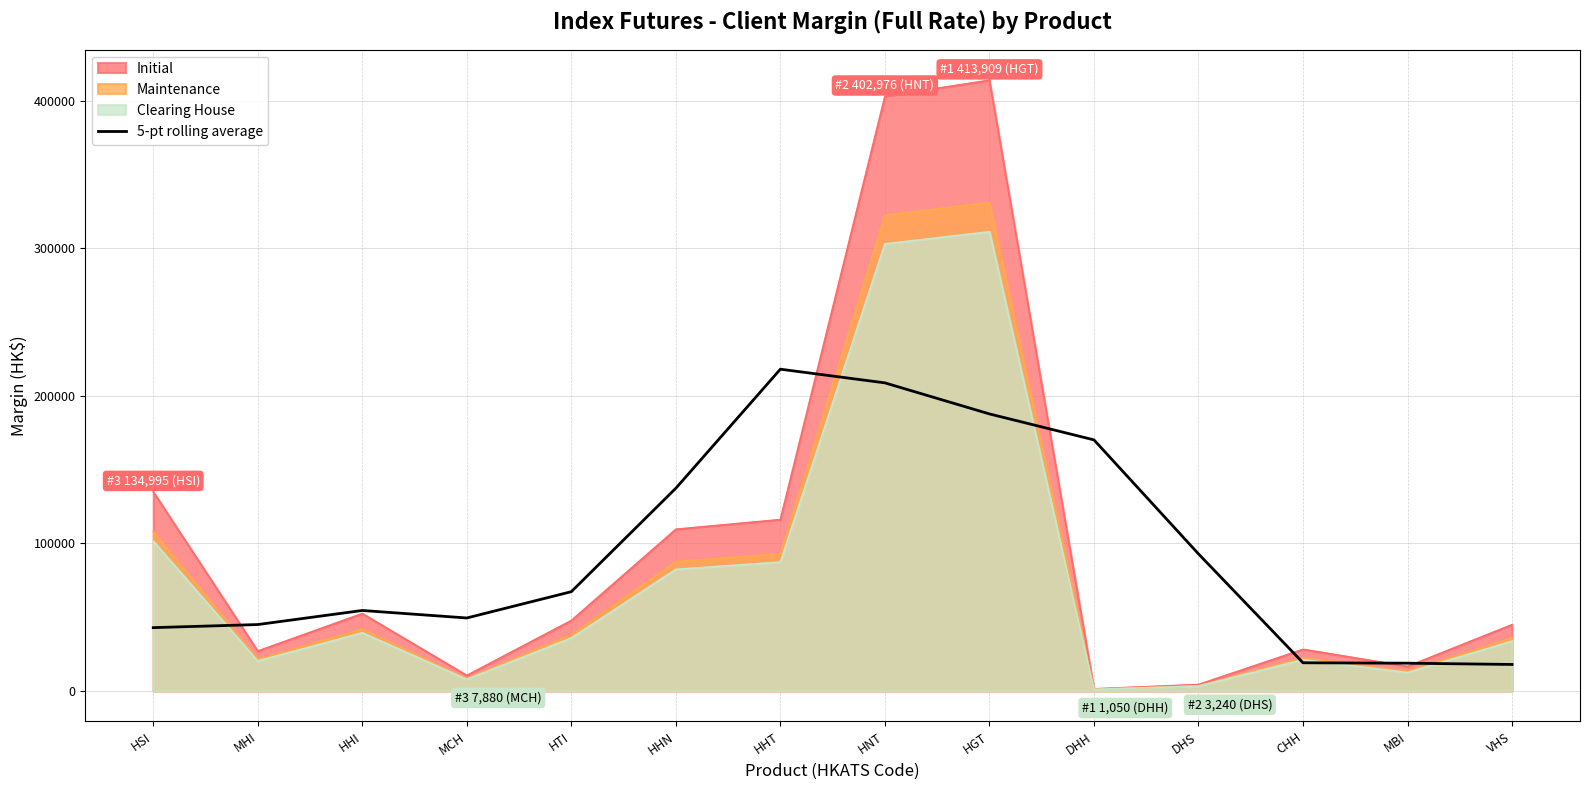

Does the chart have visible grid lines?

Yes